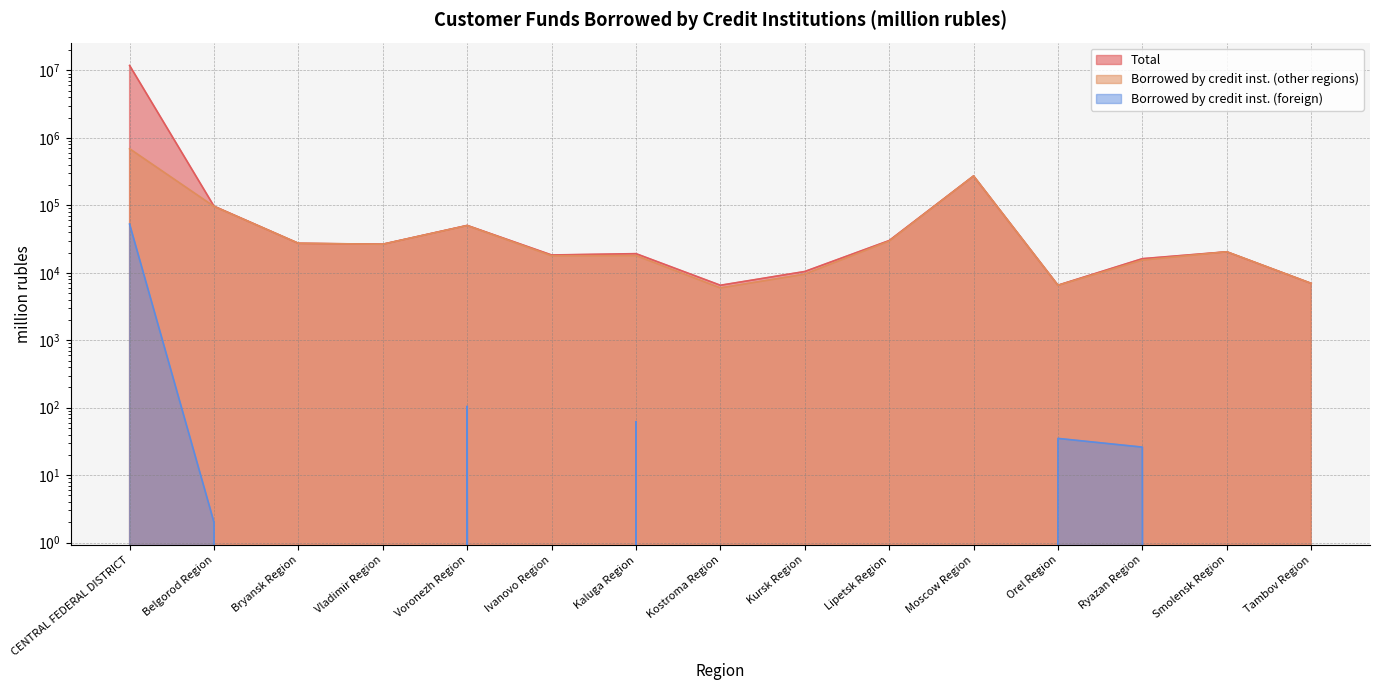

What is the value of the Borrowed by credit inst. (foreign) point at the 7th from the left?

62